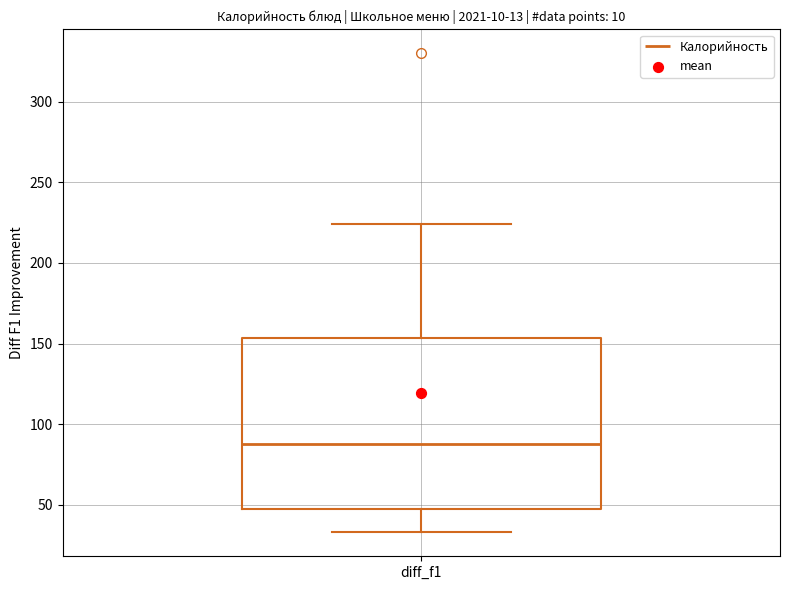

Transcribe this box plot: give where the median line is, the range the box spans, and where the two whiskers end, as read against the y-axis. The values are not printed on the chart, so give them approximately, as read against the axis.

median 90, box 50 to 155, whiskers 35 to 225